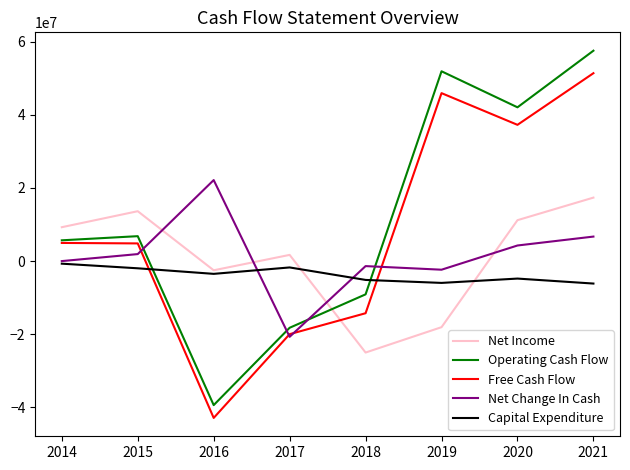

The value of Free Cash Flow at 2021 is 34262475. True or false?

False